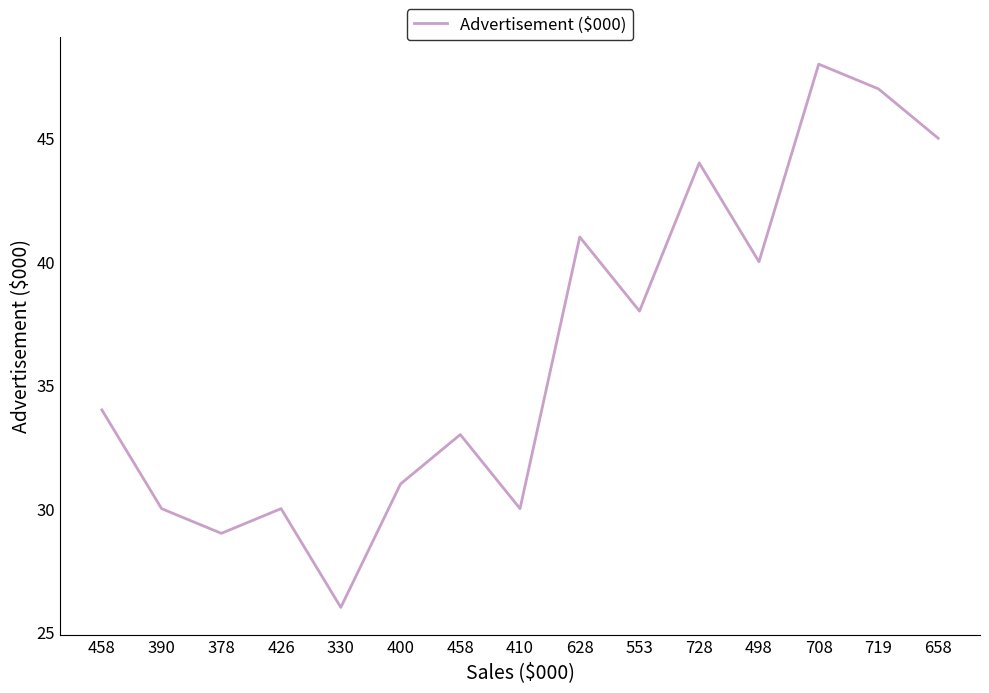

Does the chart display data point markers on the line(s)?

No